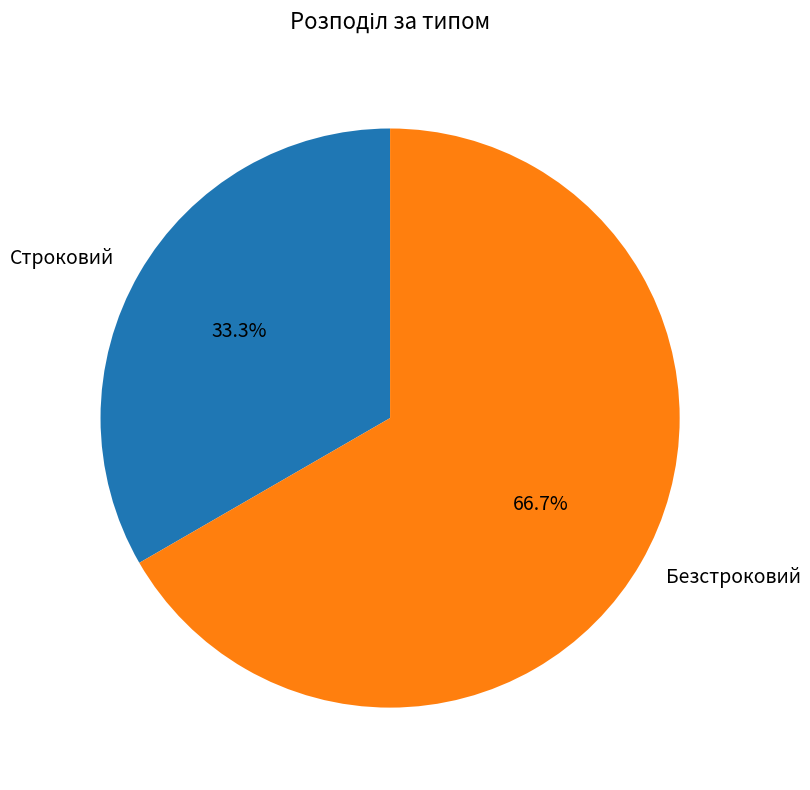

Between Безстроковий and Строковий, which is larger?

Безстроковий